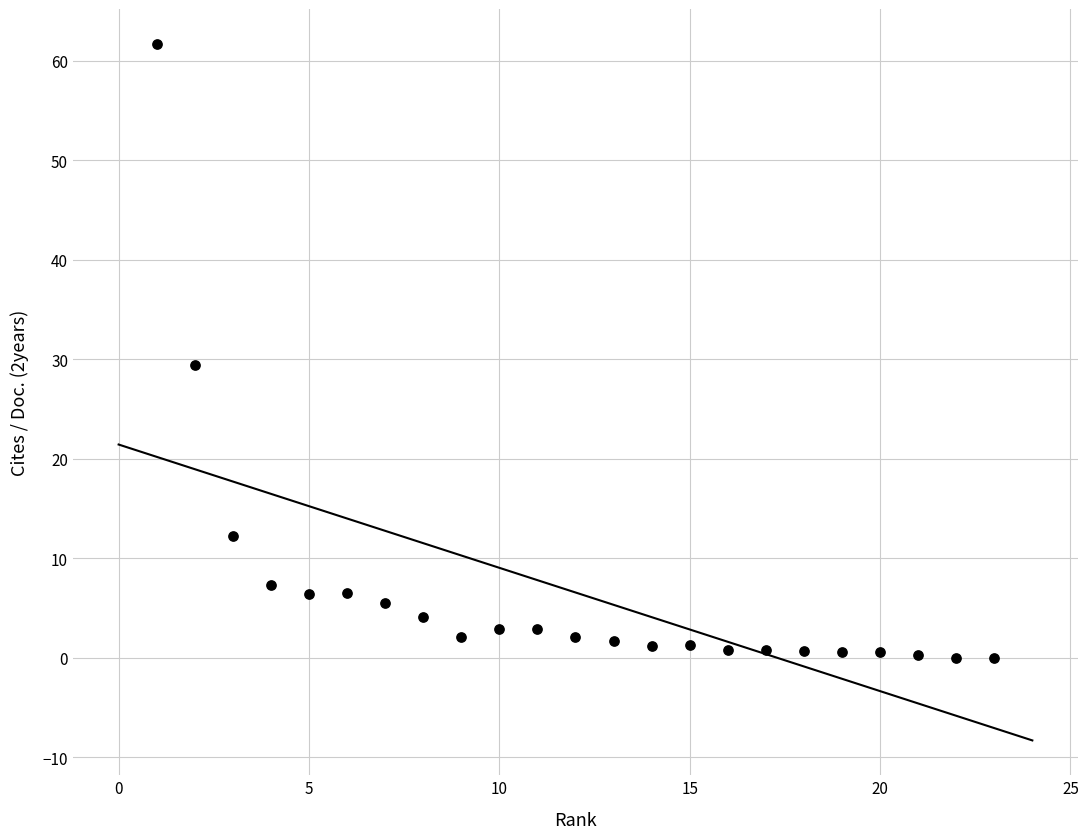

What is the range of Y values (max minus min)?

61.7